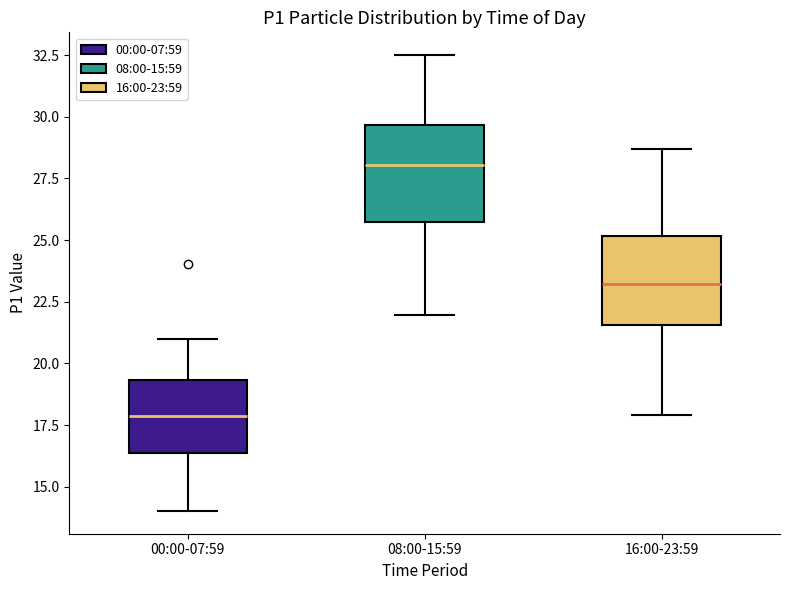

Reading left to right, transcribe this box plot: for each box, give where its median line is, the range the box spans, and where its two whiskers end, as read against the y-axis. The values are not printed on the chart, so give them approximately, as read against the axis.

00:00-07:59: median 18.0, box 16.5 to 19.5, whiskers 14.0 to 21.0
08:00-15:59: median 28.0, box 25.5 to 29.5, whiskers 22.0 to 32.5
16:00-23:59: median 23.0, box 21.5 to 25.0, whiskers 18.0 to 28.5